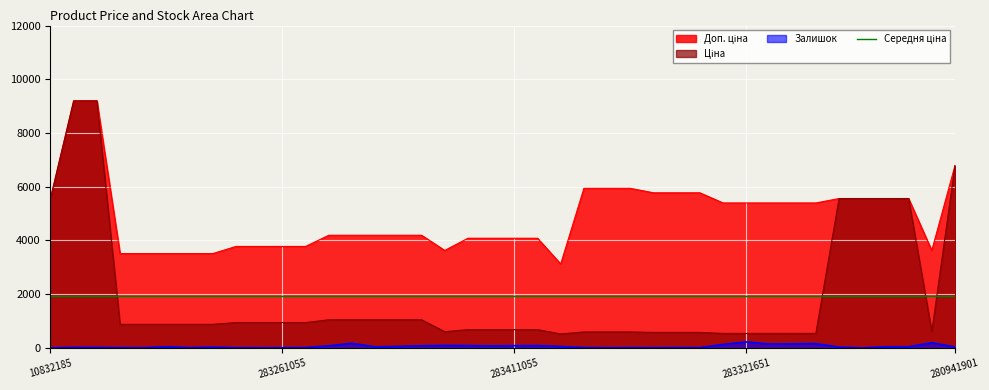

In Доп. ціна, how many points are lower than both neighbors (excluding endpoints)?

3